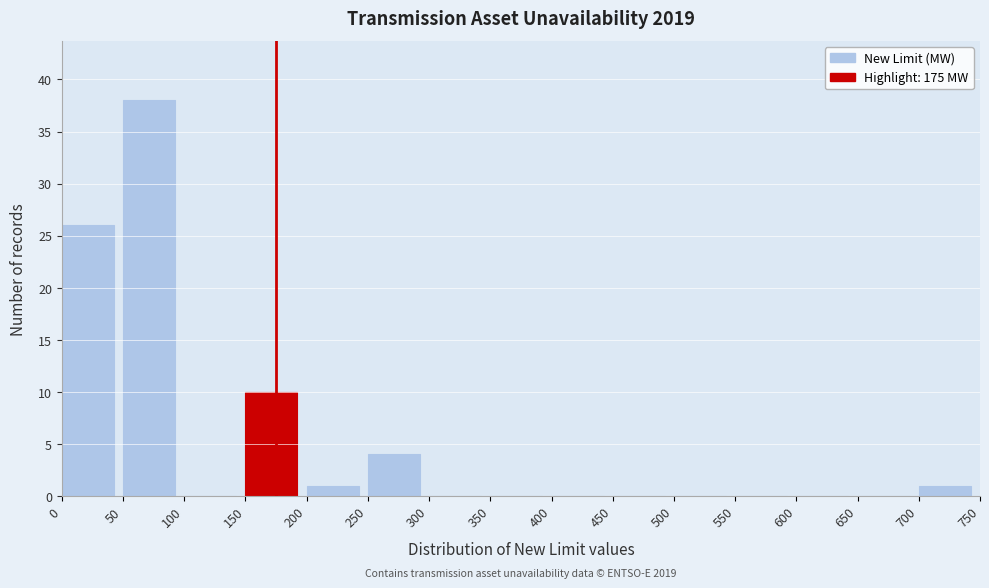

Over which range of the x-axis is the bar tallest?

50 to 100